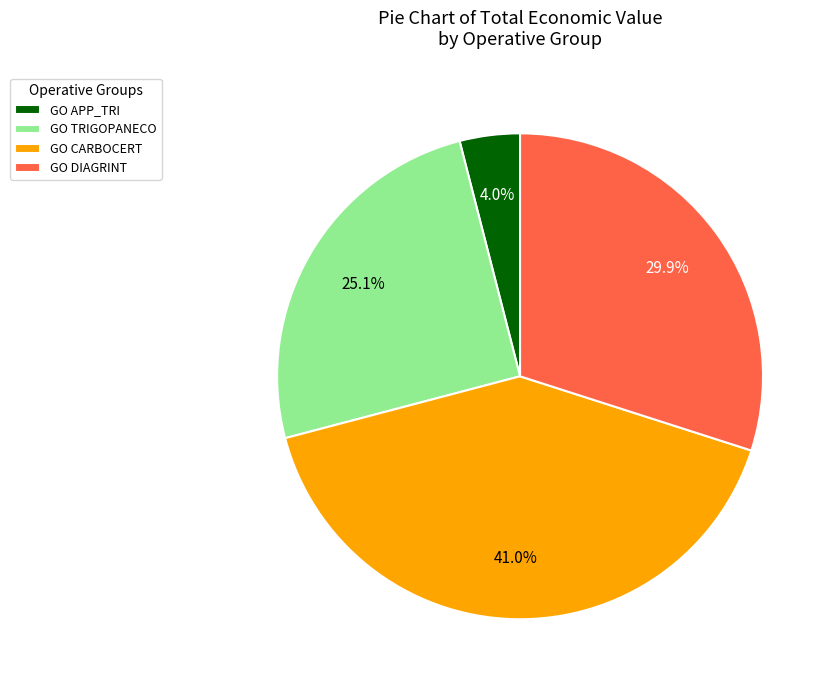

How much of the chart is everything except GO CARBOCERT?

59.0%